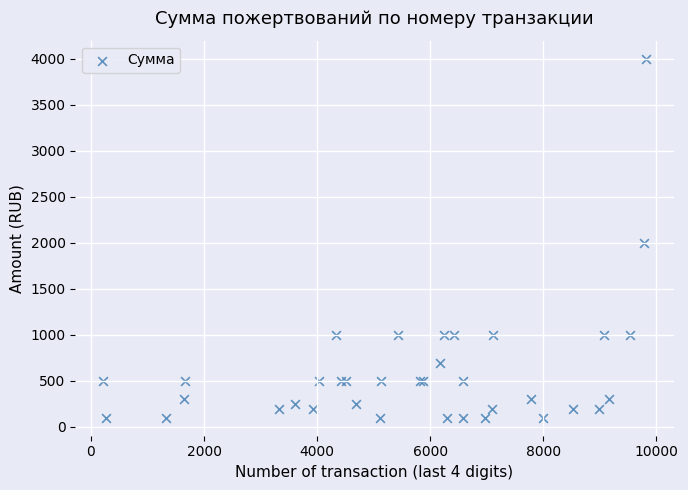

What Y value in the scatter plot is closest to 2050?

2000